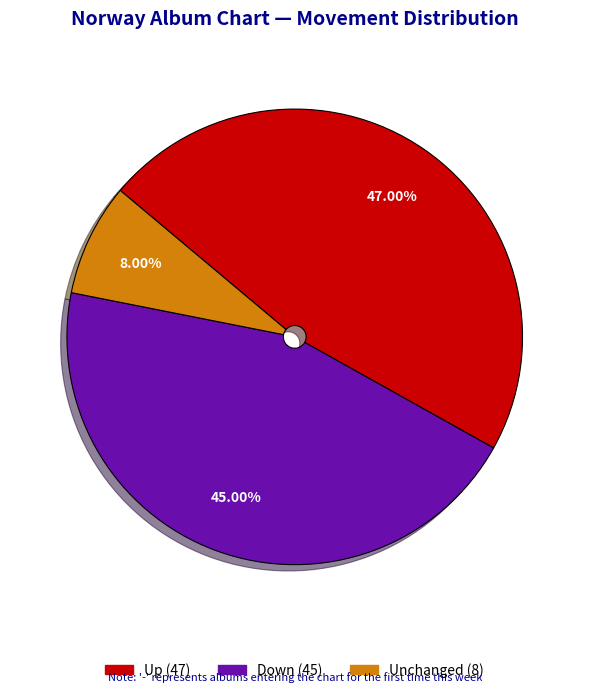

Does any single category account for the majority?

No